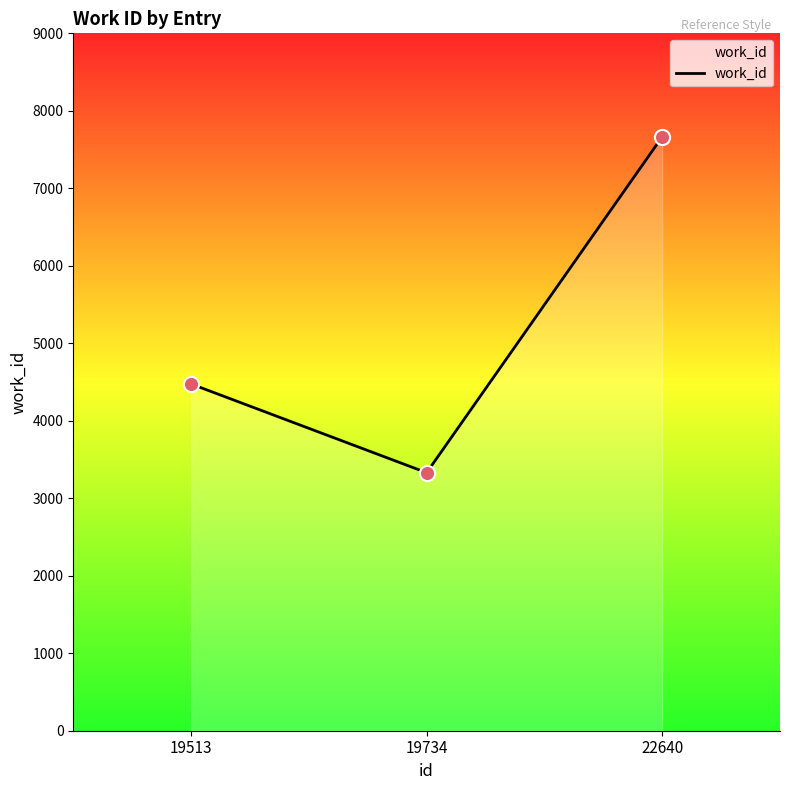

What is the ratio of the value at 22640 to the value at 19513?

1.7